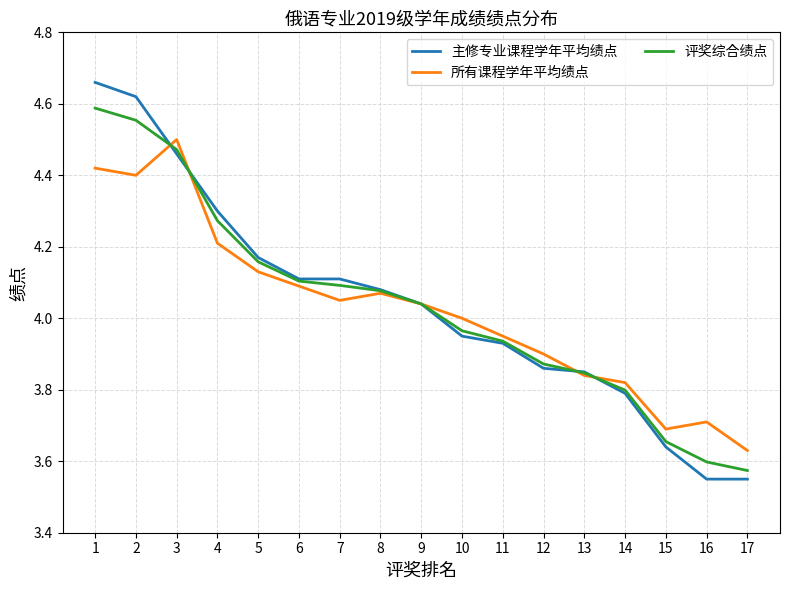

After their last crossing, which series has the higher values: 所有课程学年平均绩点 or 主修专业课程学年平均绩点?

所有课程学年平均绩点